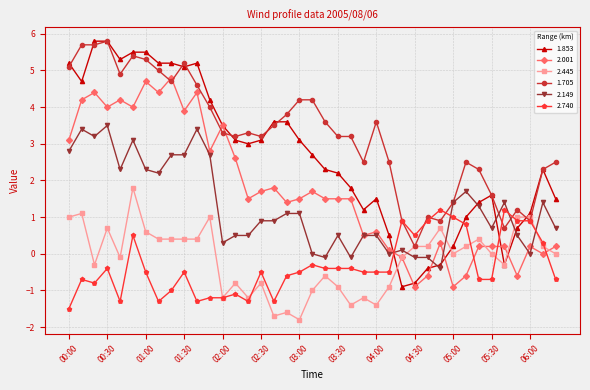

What is the sum of all 2.149 values?

49.5